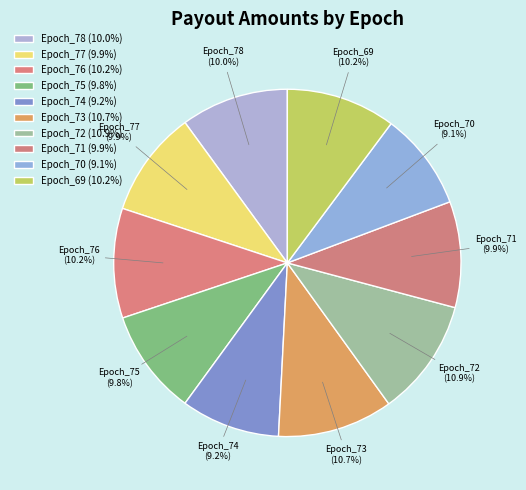

The Epoch_75 slice represents 23% of the pie. True or false?

False